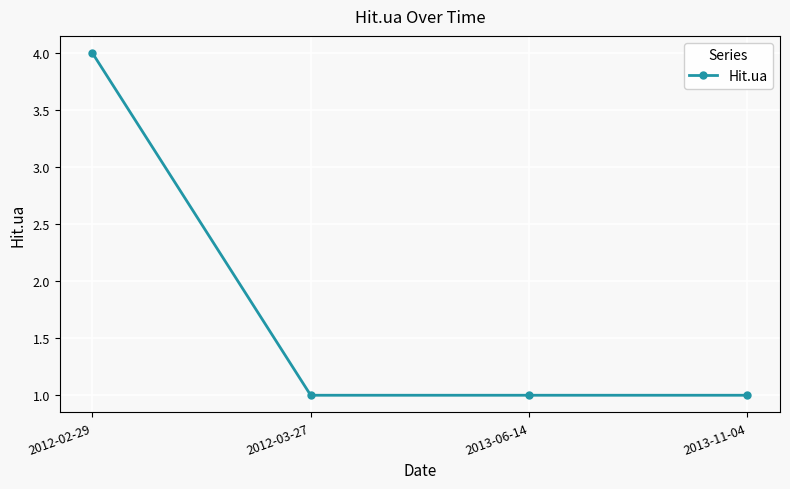

Which has a higher value, 2012-02-29 or 2013-11-04?

2012-02-29